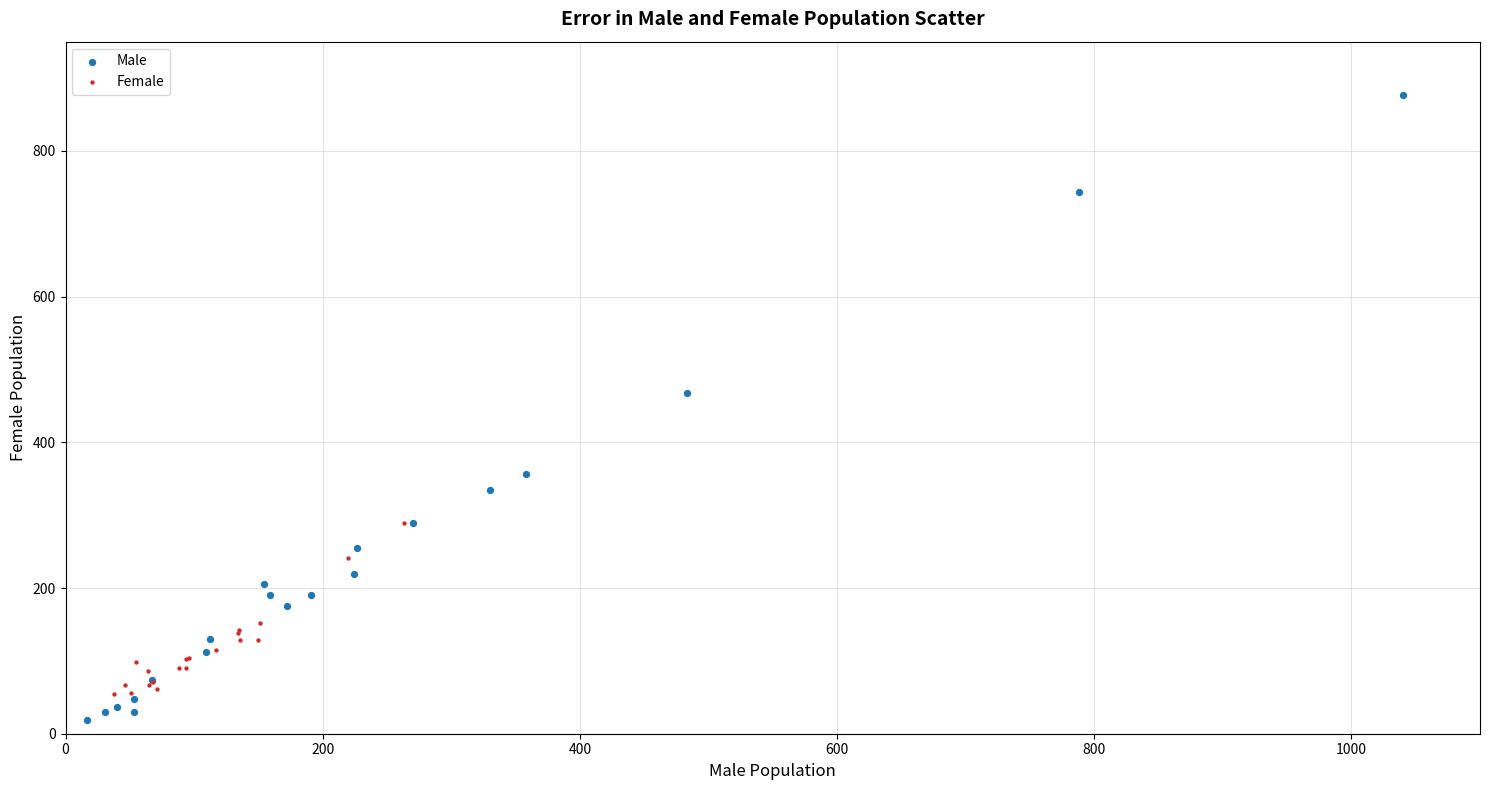

Which series contains the highest Y value?

Male